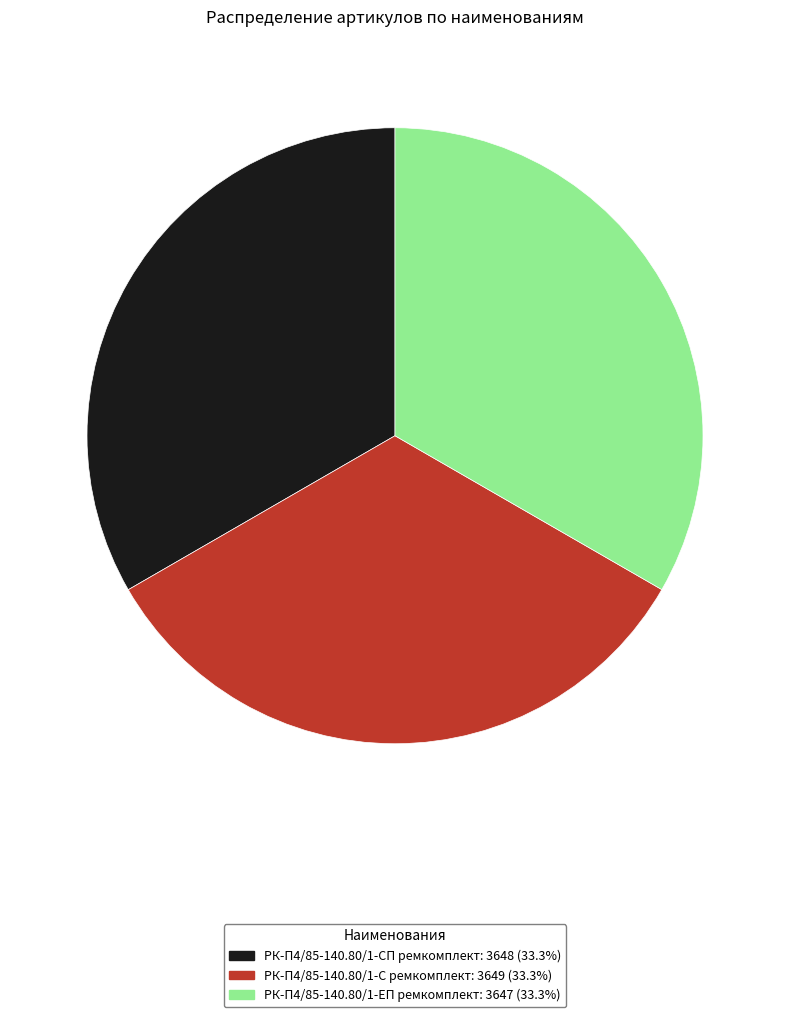

Approximately how many times larger is the value at РК-П4/85-140.80/1-ЕП ремкомплект compared to РК-П4/85-140.80/1-СП ремкомплект?

1.0